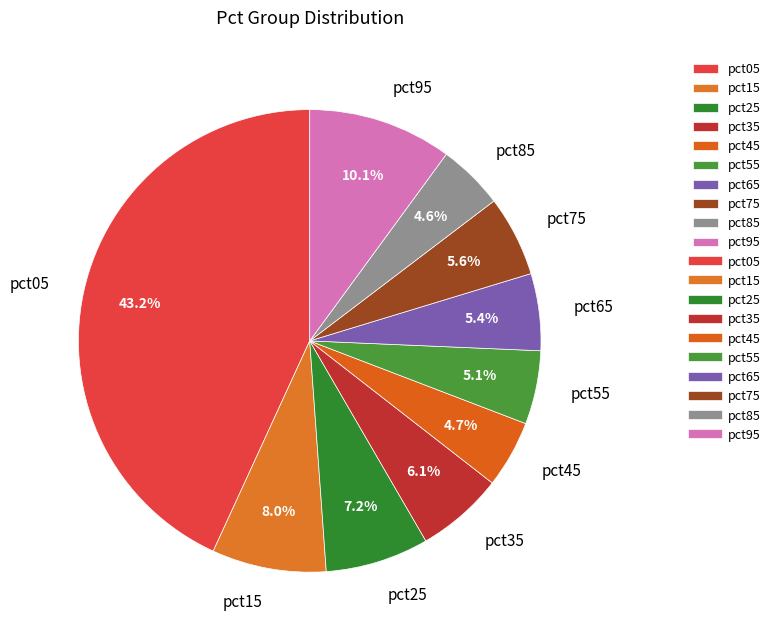

How much of the chart is everything except pct35?

93.9%